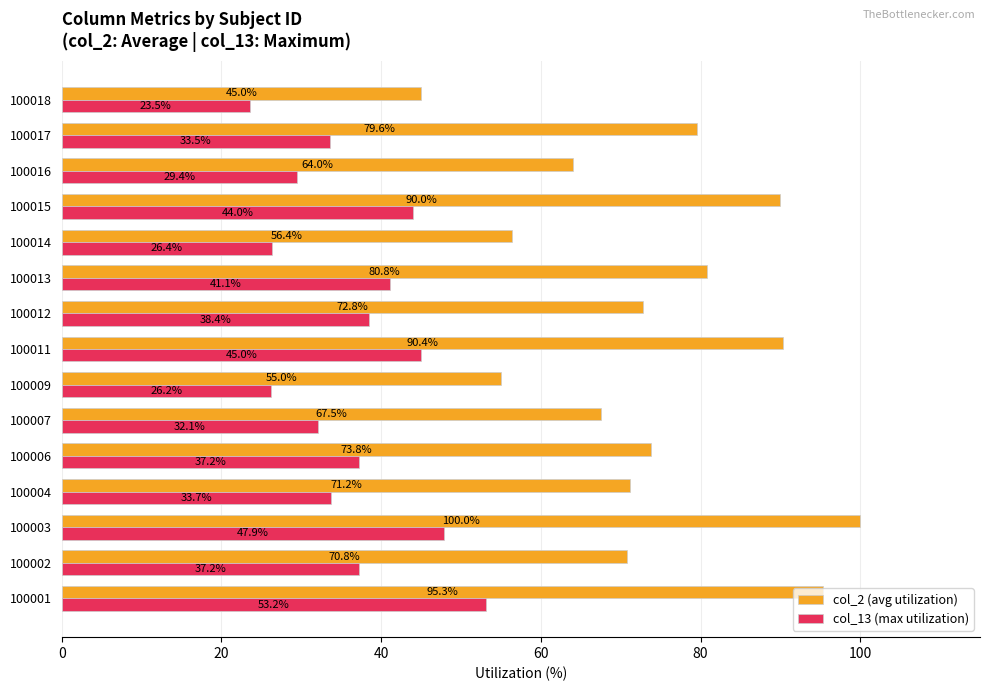

Which series has the largest range (max minus min)?

col_2 (avg utilization)